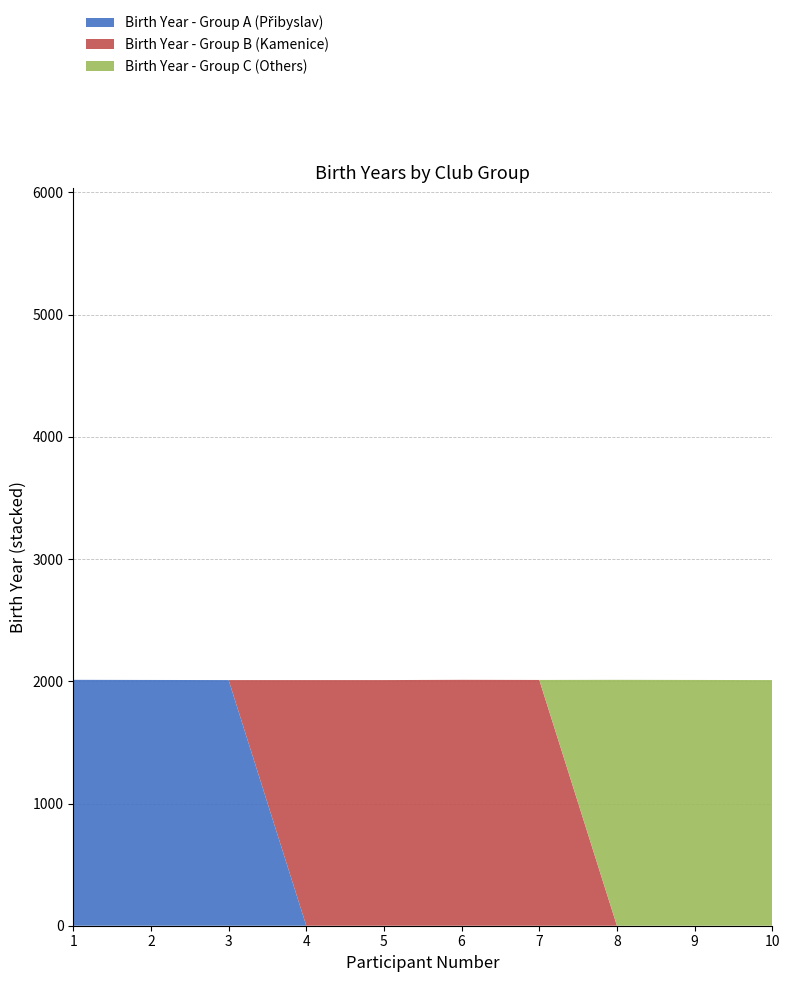

Reading left to right, what are all the values shown in this chart?

Birth Year - Group A (Přibyslav): 1=2012	2=2011	3=2010	4=0	5=0	6=0	7=0	8=0	9=0	10=0
Birth Year - Group B (Kamenice): 1=0	2=0	3=0	4=2010	5=2010	6=2012	7=2011	8=0	9=0	10=0
Birth Year - Group C (Others): 1=0	2=0	3=0	4=0	5=0	6=0	7=0	8=2012	9=2011	10=2010